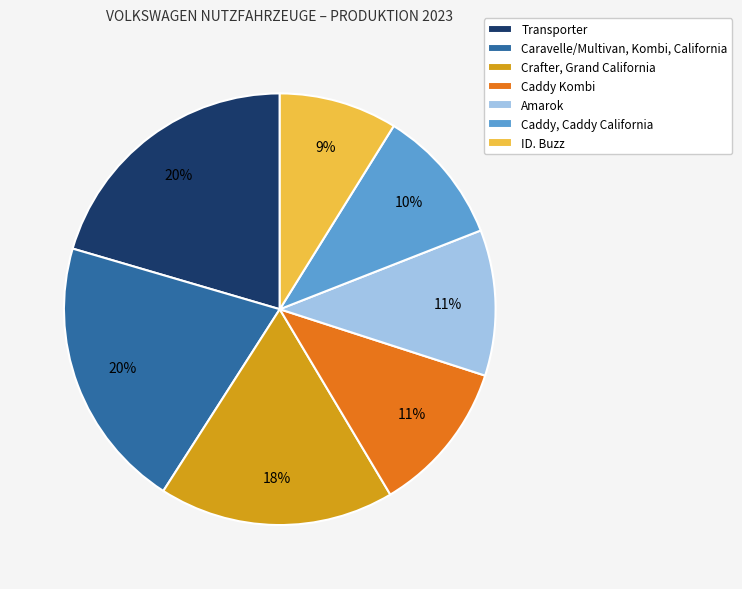

Count the number of slices in the pie.

7